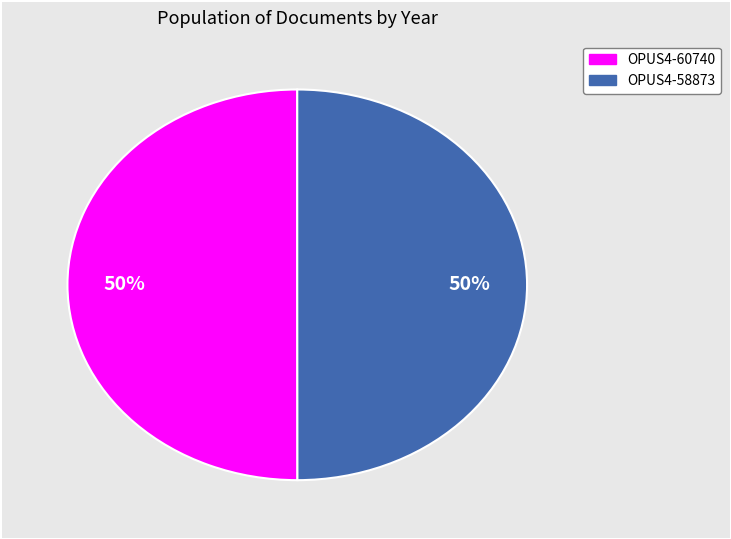

Is the sum of OPUS4-60740 and OPUS4-58873 greater than half?

Yes